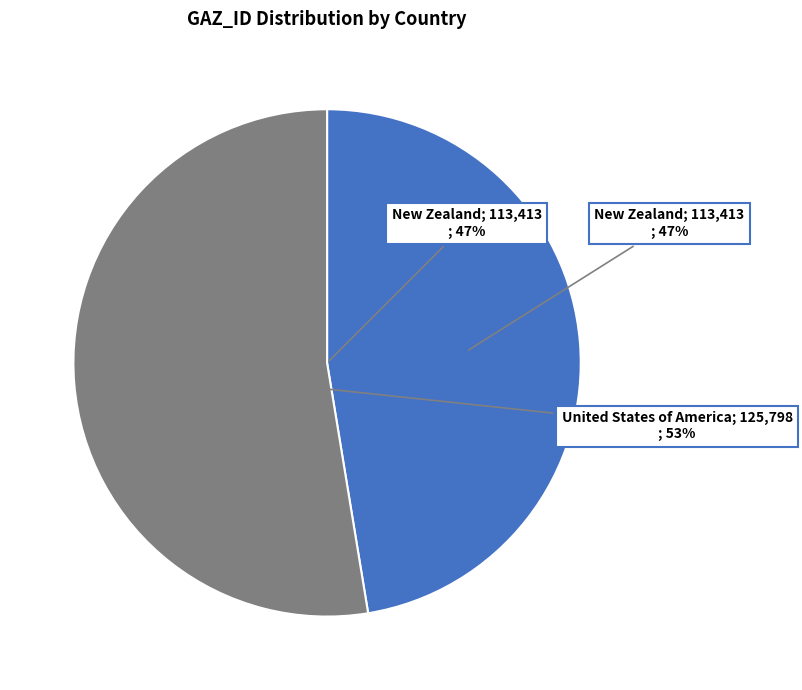

Does any single category account for the majority?

Yes